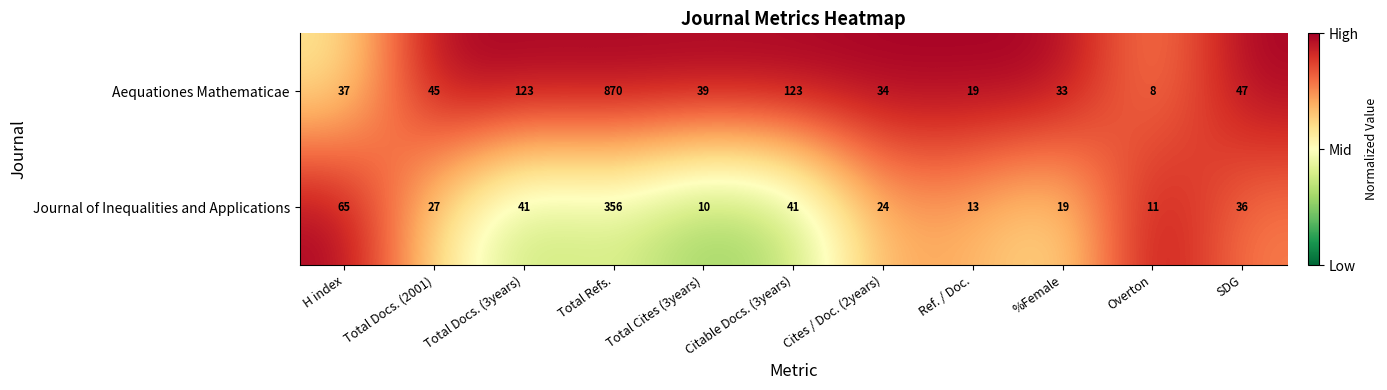

What is the difference between the second highest and minimum values in the Journal of Inequalities and Applications series?

55